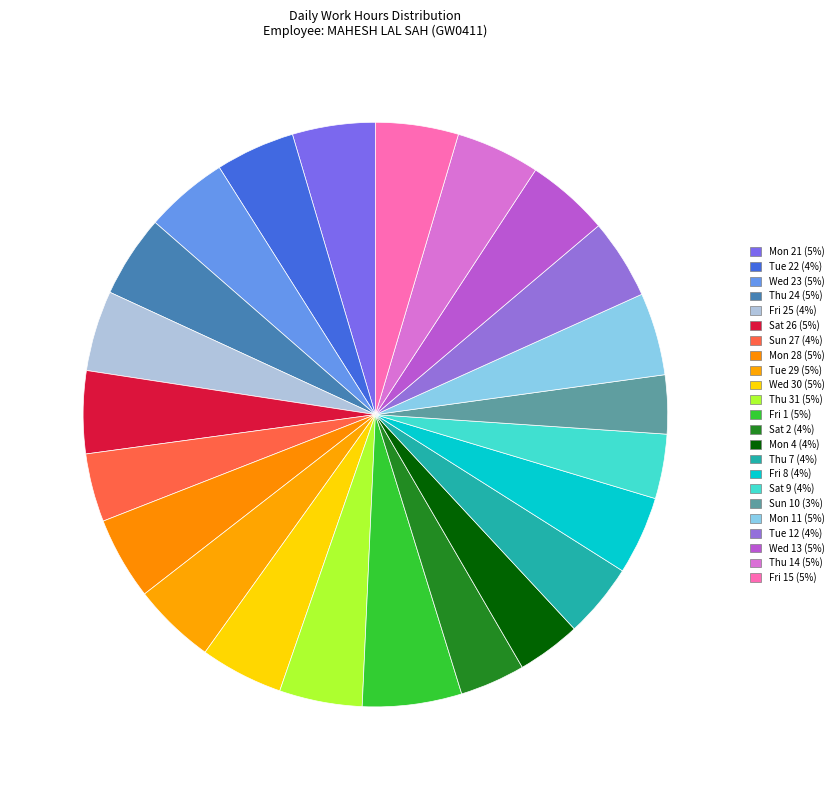

How many slices are in this pie chart?

23